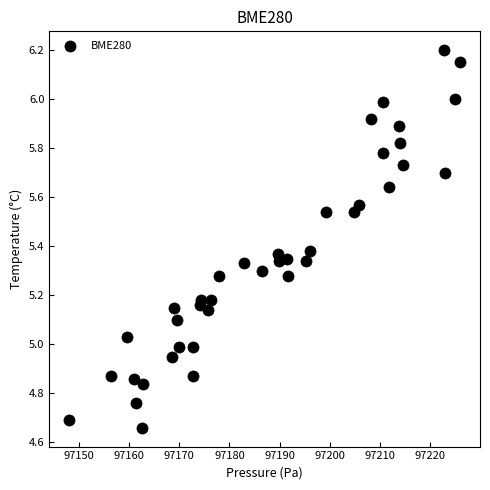

What is the range of Y values (max minus min)?

1.5